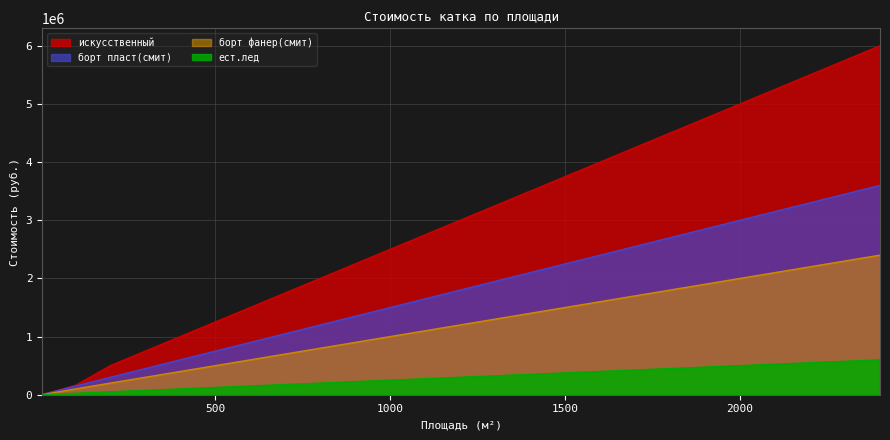

True or false: ест.лед has more than 0 interior local peaks.

False